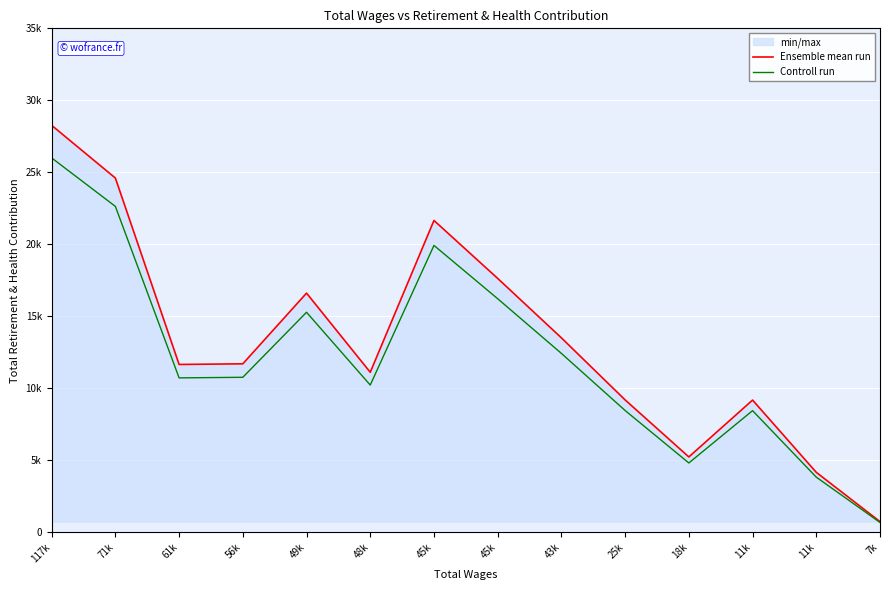

How many data points does each series have?

14